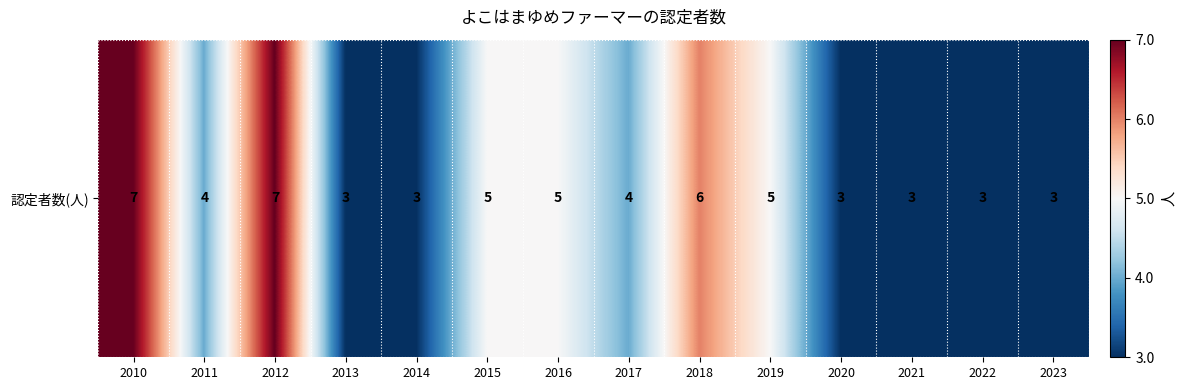

Between 2015 and 2019, which is larger?

2015